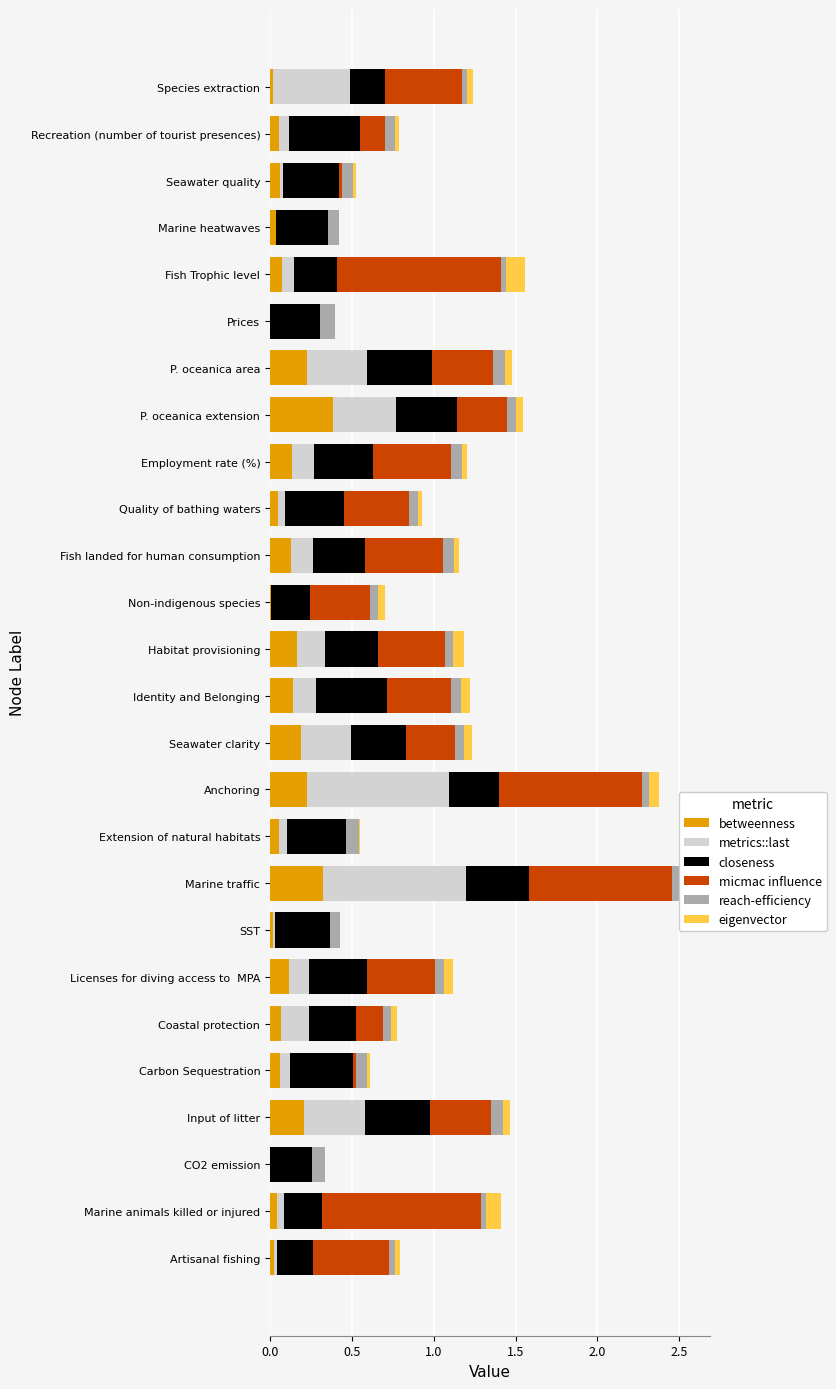

Is it true that betweenness equals 0.1 at Carbon Sequestration?

True